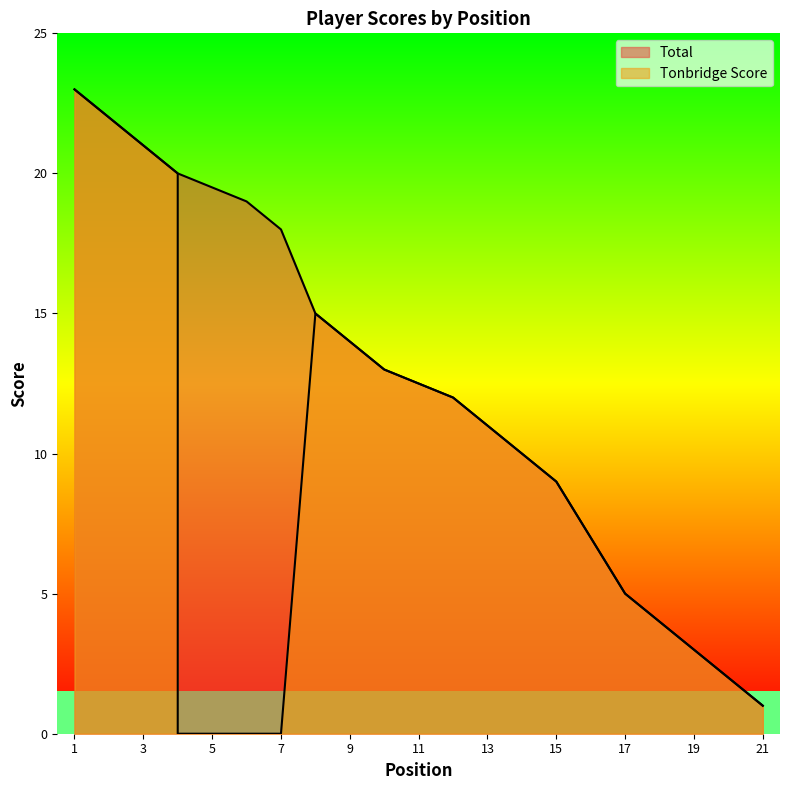

How many data points in Tonbridge Score are less than 11?

10